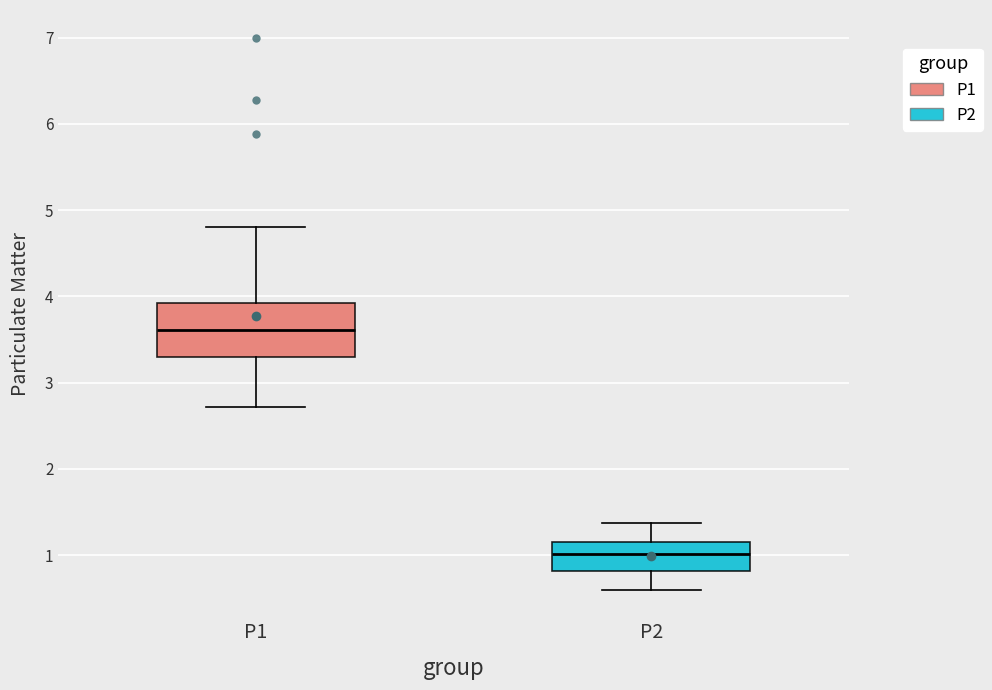

Reading left to right, transcribe this box plot: for each box, give where its median line is, the range the box spans, and where its two whiskers end, as read against the y-axis. The values are not printed on the chart, so give them approximately, as read against the axis.

P1: median 3.6, box 3.3 to 3.9, whiskers 2.7 to 4.8
P2: median 1.0, box 0.8 to 1.2, whiskers 0.6 to 1.4